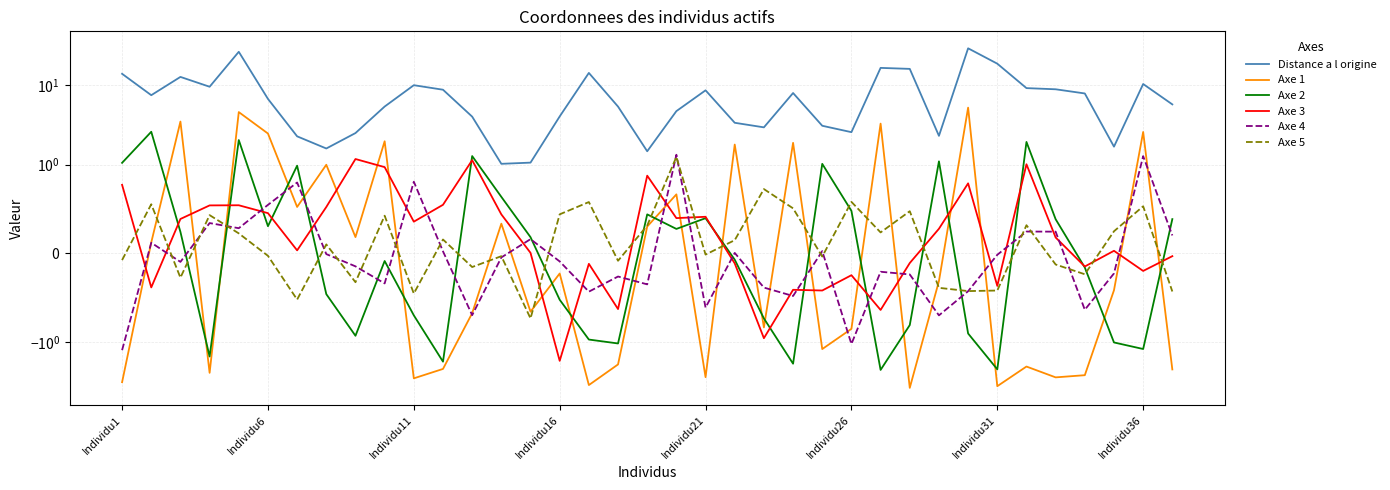

What is the total value across all series at Individu26?

1.4